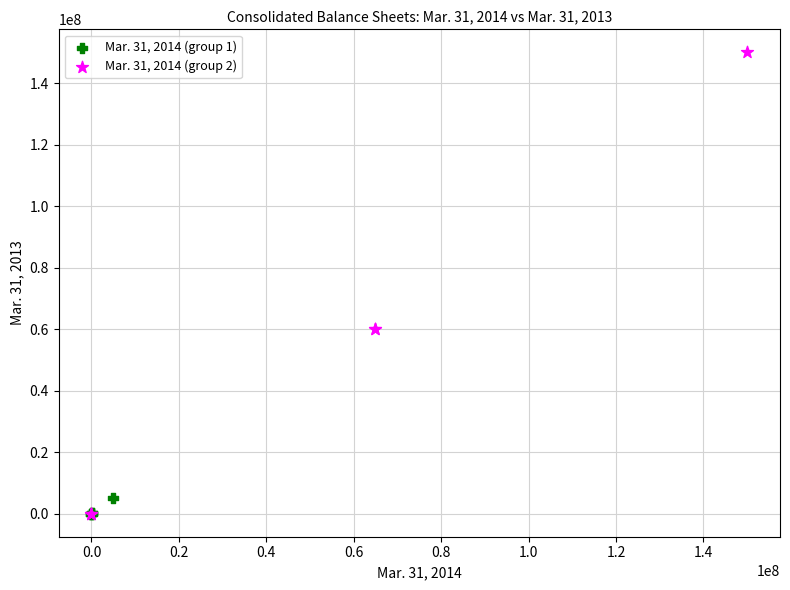

Which series has the largest Y range (max minus min)?

Mar. 31, 2014 (group 2)